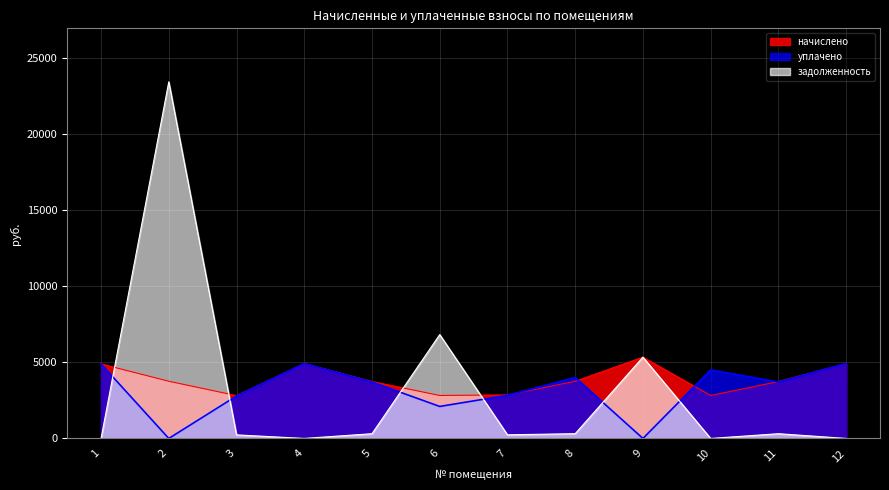

Rank the series by their maximum value, from highest to lowest.

задолженность, начислено, уплачено